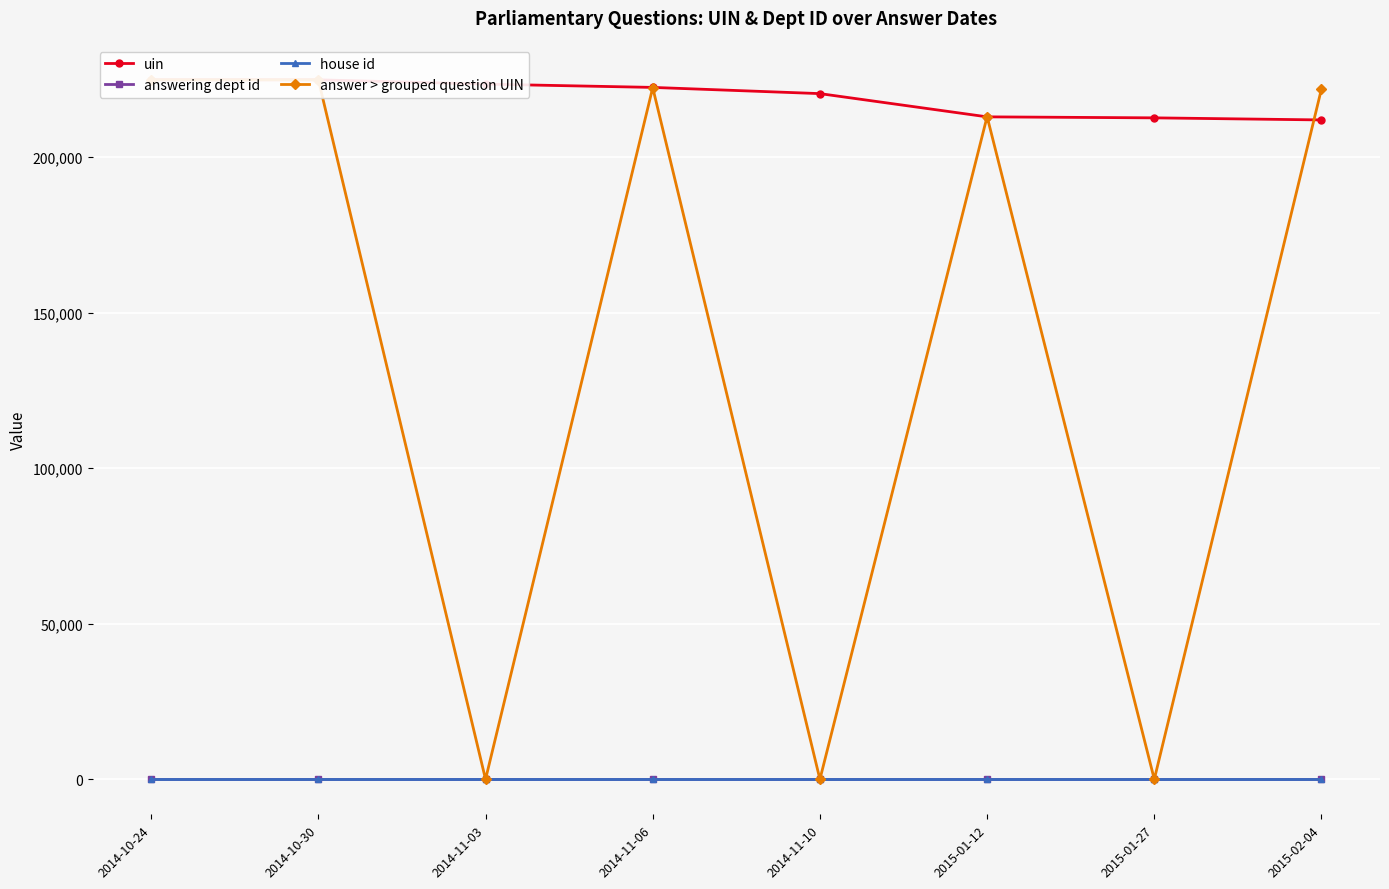

What is the label of the 4th point from the right?

2014-11-10